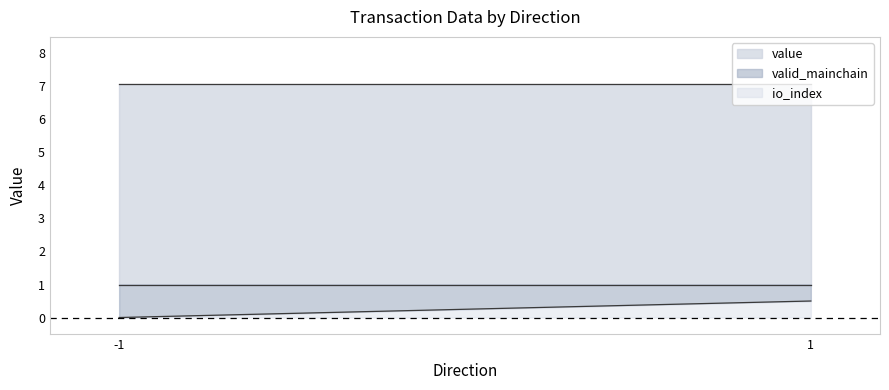

Is the value of valid_mainchain at -1 greater than the value of io_index at -1?

Yes